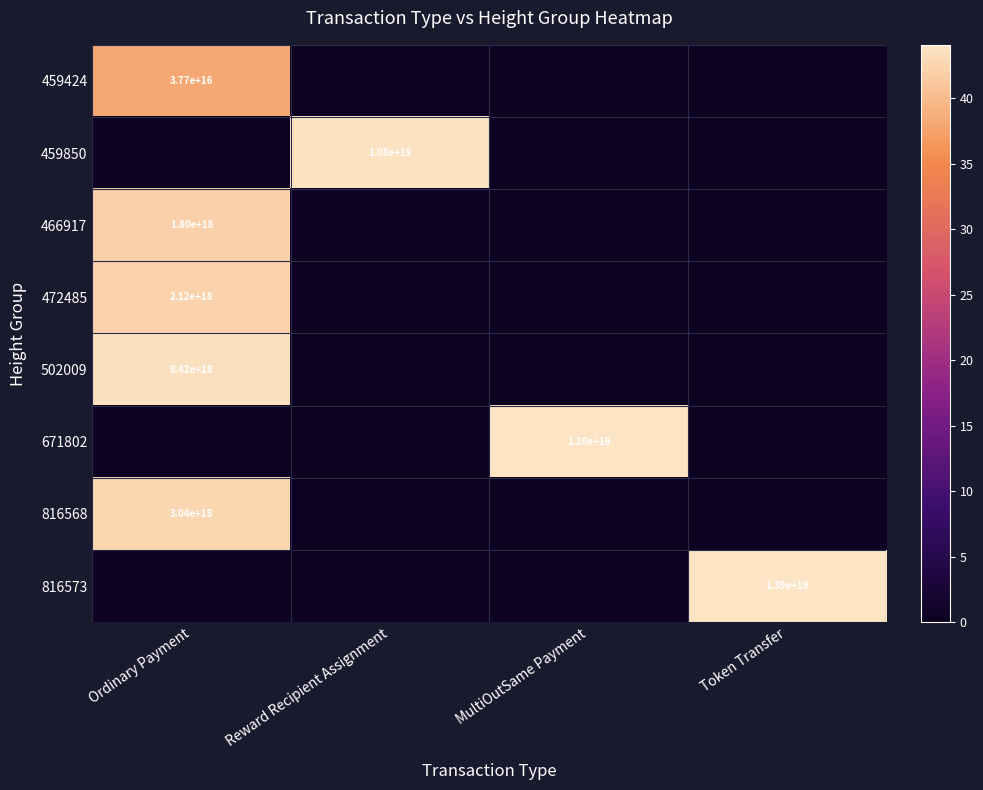

True or false: 816573 has a value of 13900000000000000000 at Token Transfer.

True